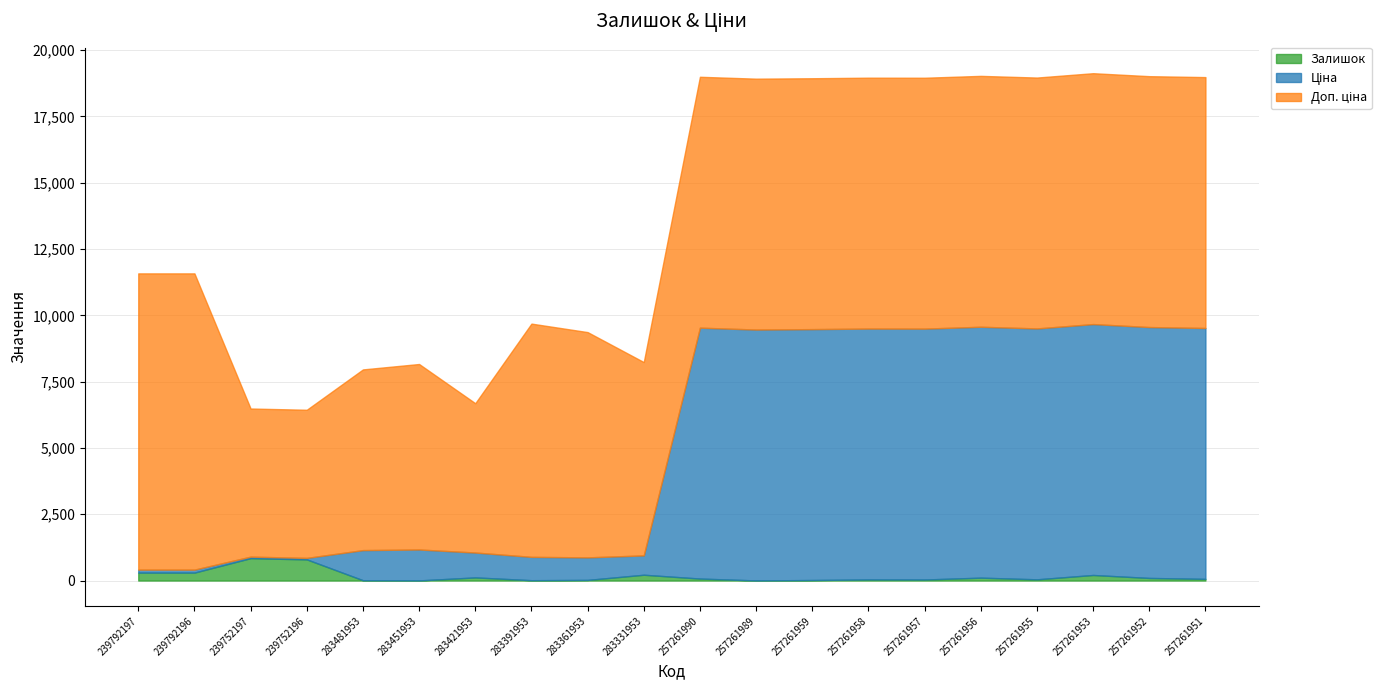

True or false: Ціна has more than 0 interior local peaks.

True